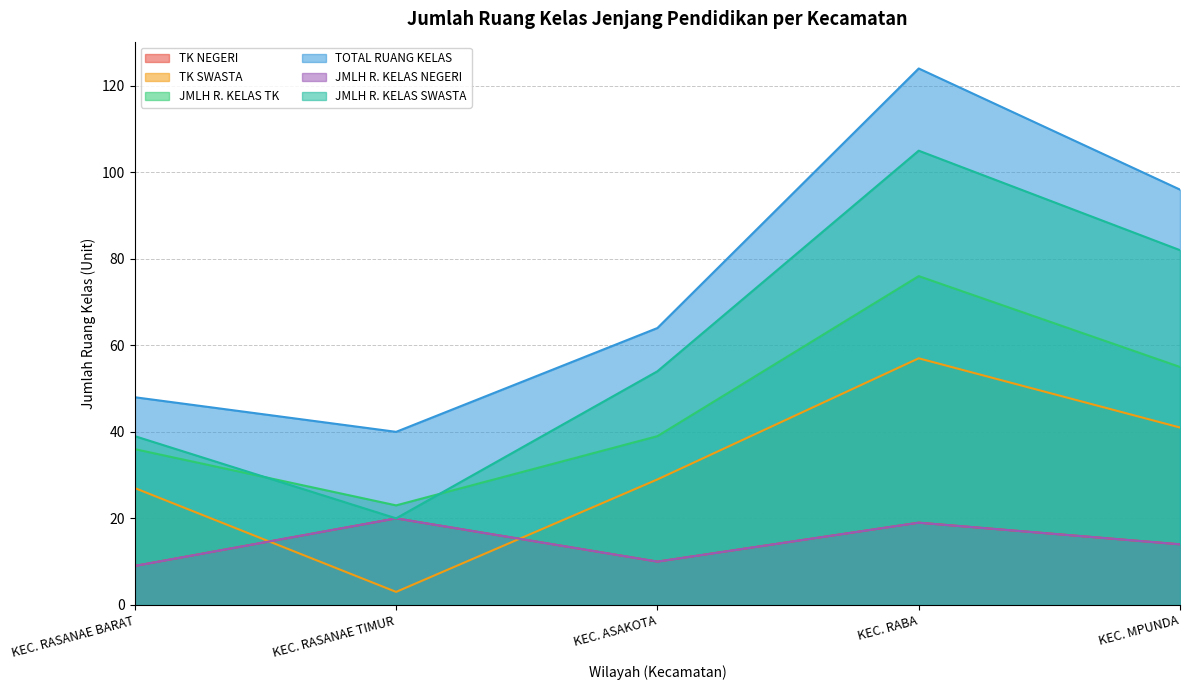

What position from the left is KEC. ASAKOTA?

3